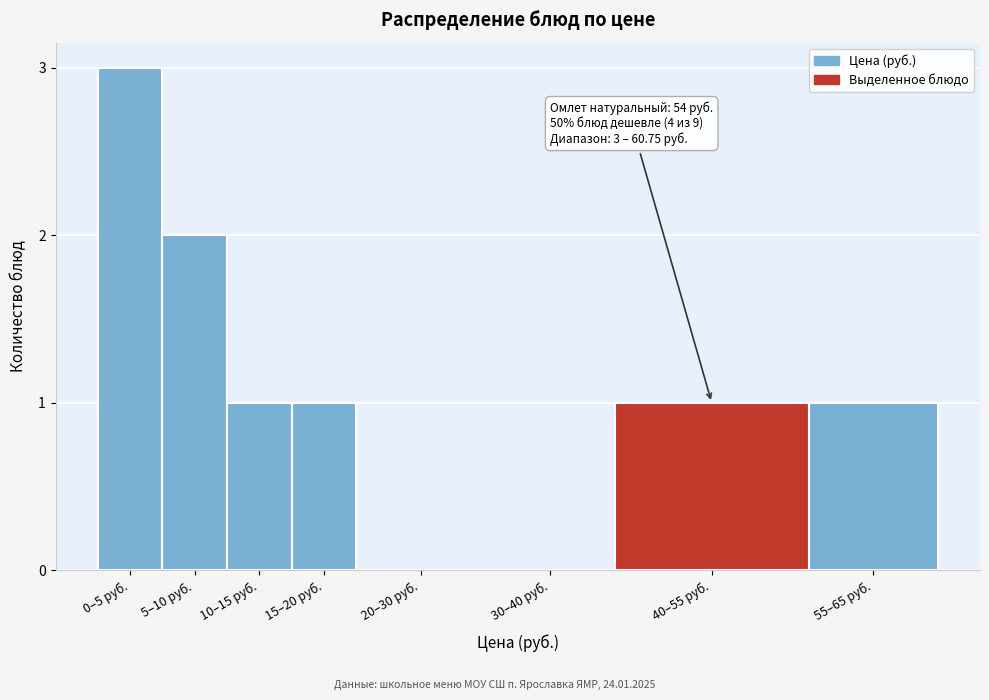

Reading right to left, list all the values displayed in this chart.

55–65 руб.=1	40–55 руб.=1	30–40 руб.=0	20–30 руб.=0	15–20 руб.=1	10–15 руб.=1	5–10 руб.=2	0–5 руб.=3